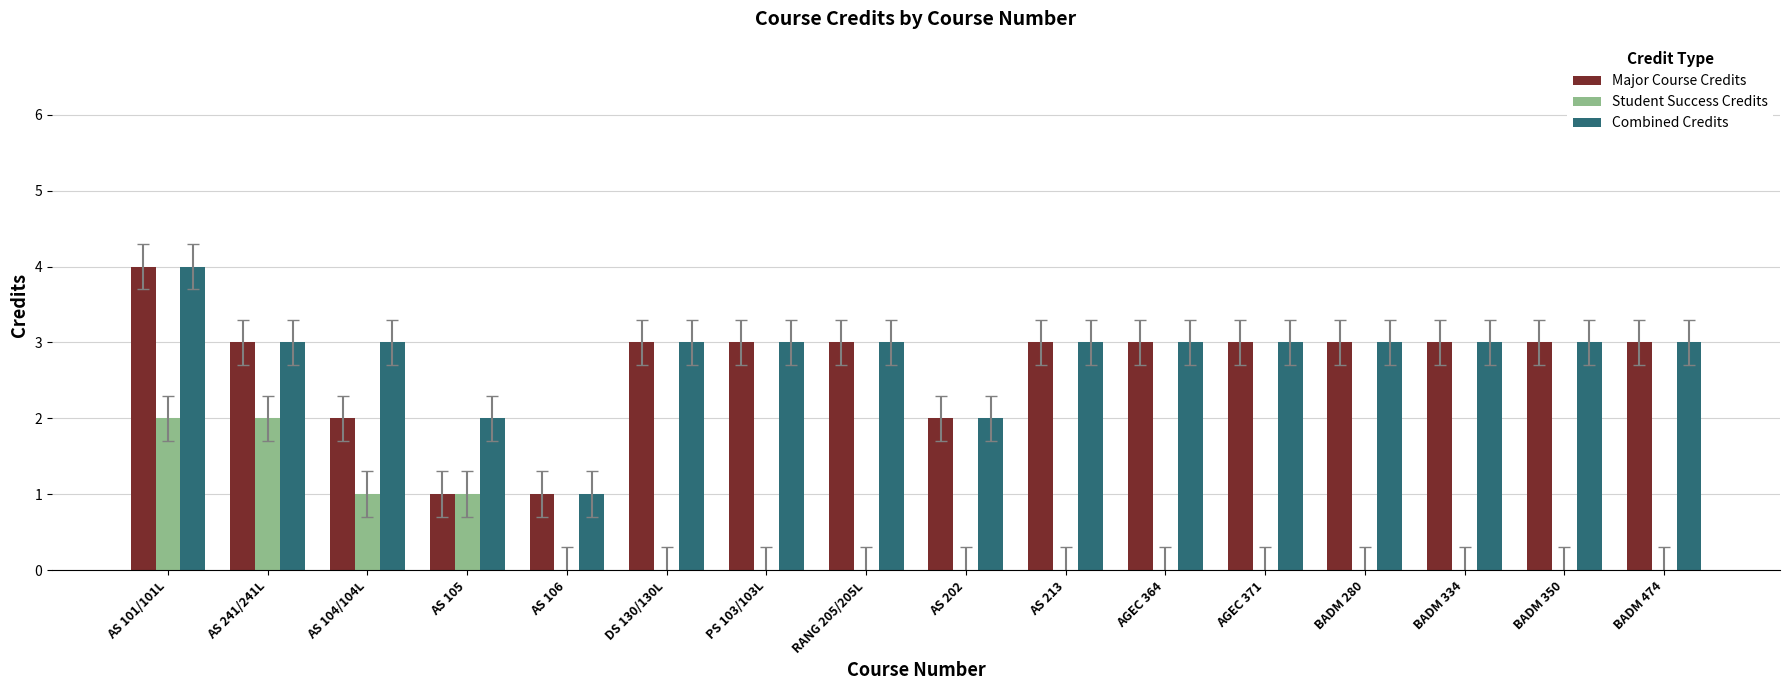

Read the Major Course Credits value at AGEC 371.

3